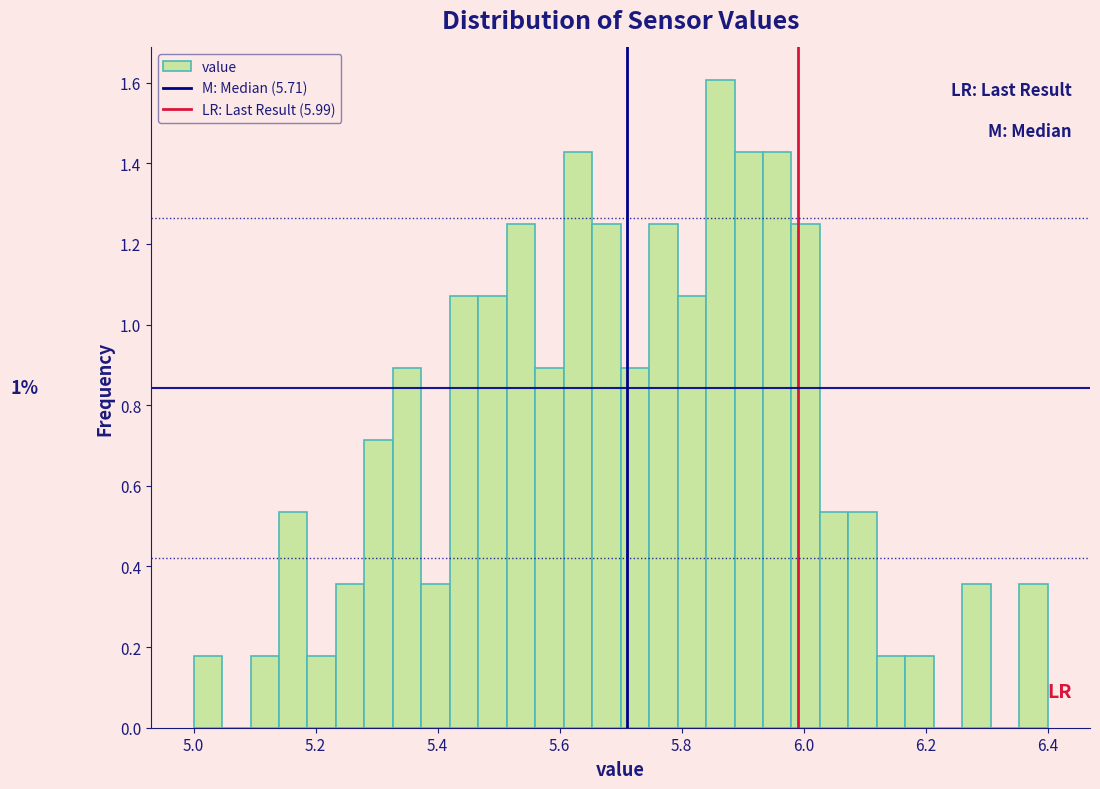

Read against the x-axis, roughly where is the centre of the tallest bar?

5.86